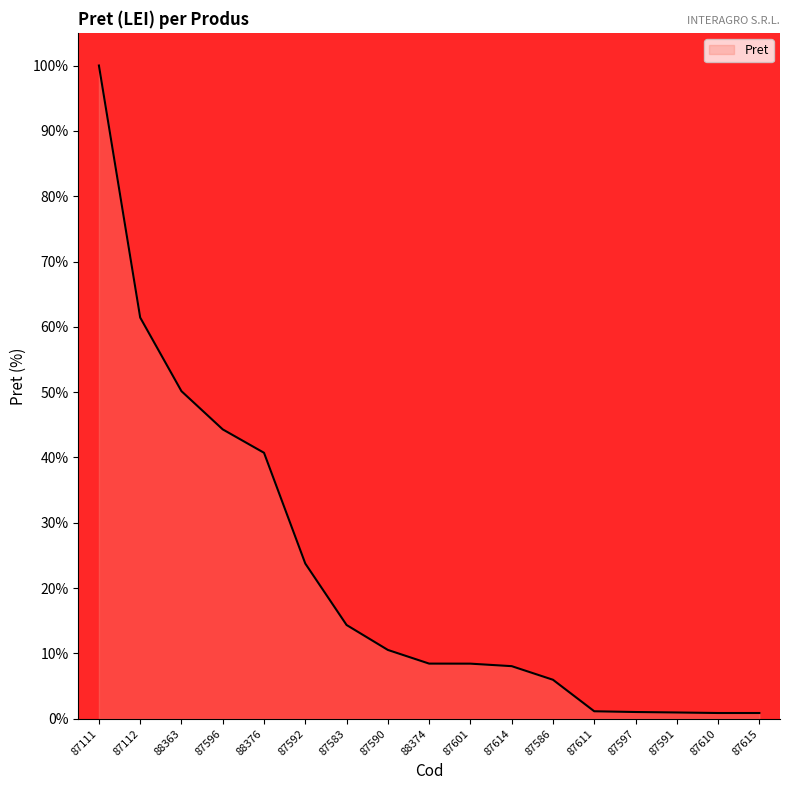

What value does the data have at 87591?

1.0